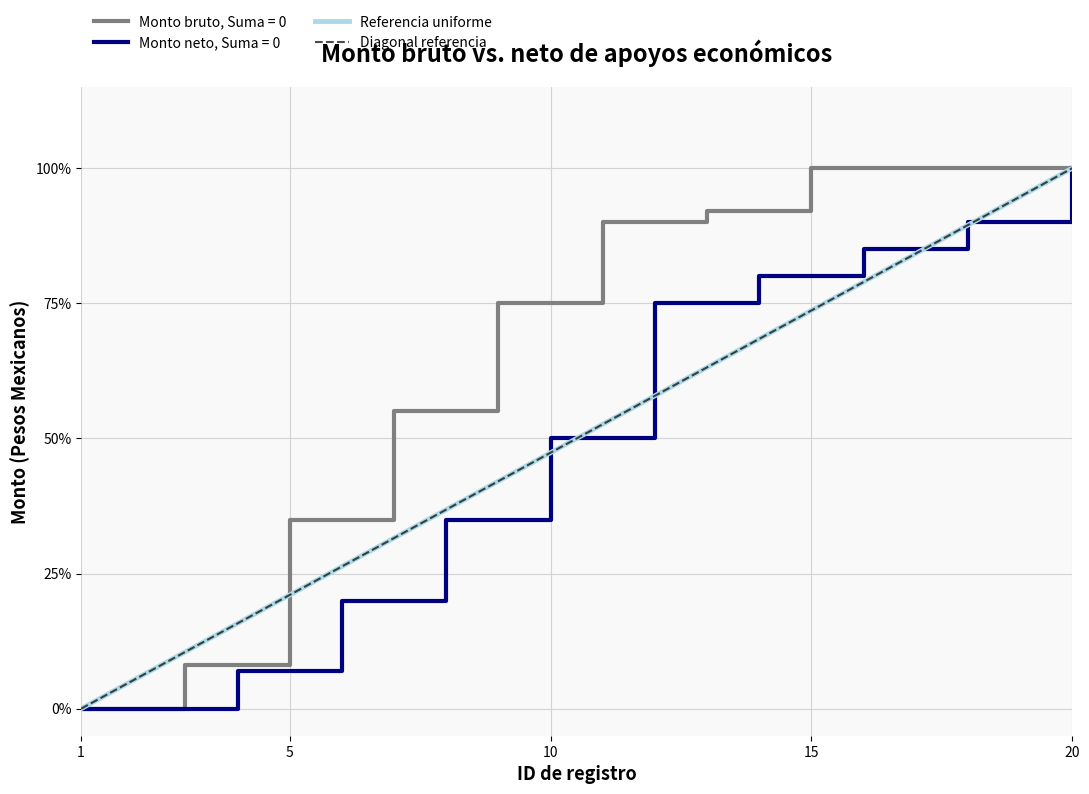

True or false: Diagonal referencia and Referencia uniforme intersect in this chart.

False